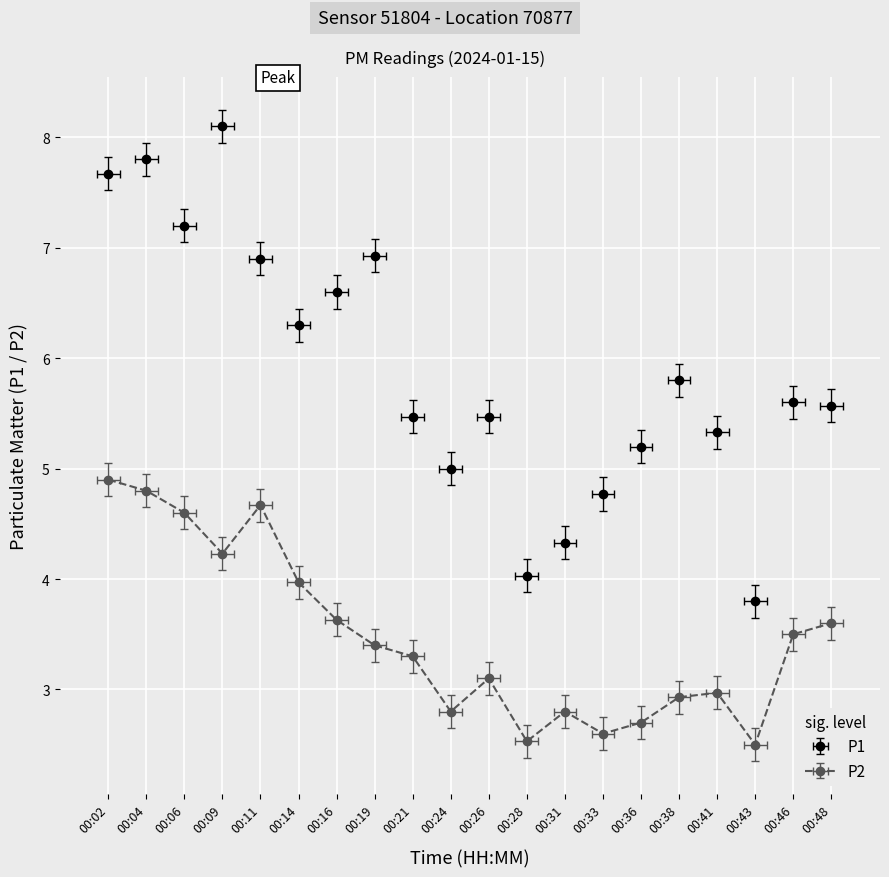

At which category is the sum across all series the highest?

00:04